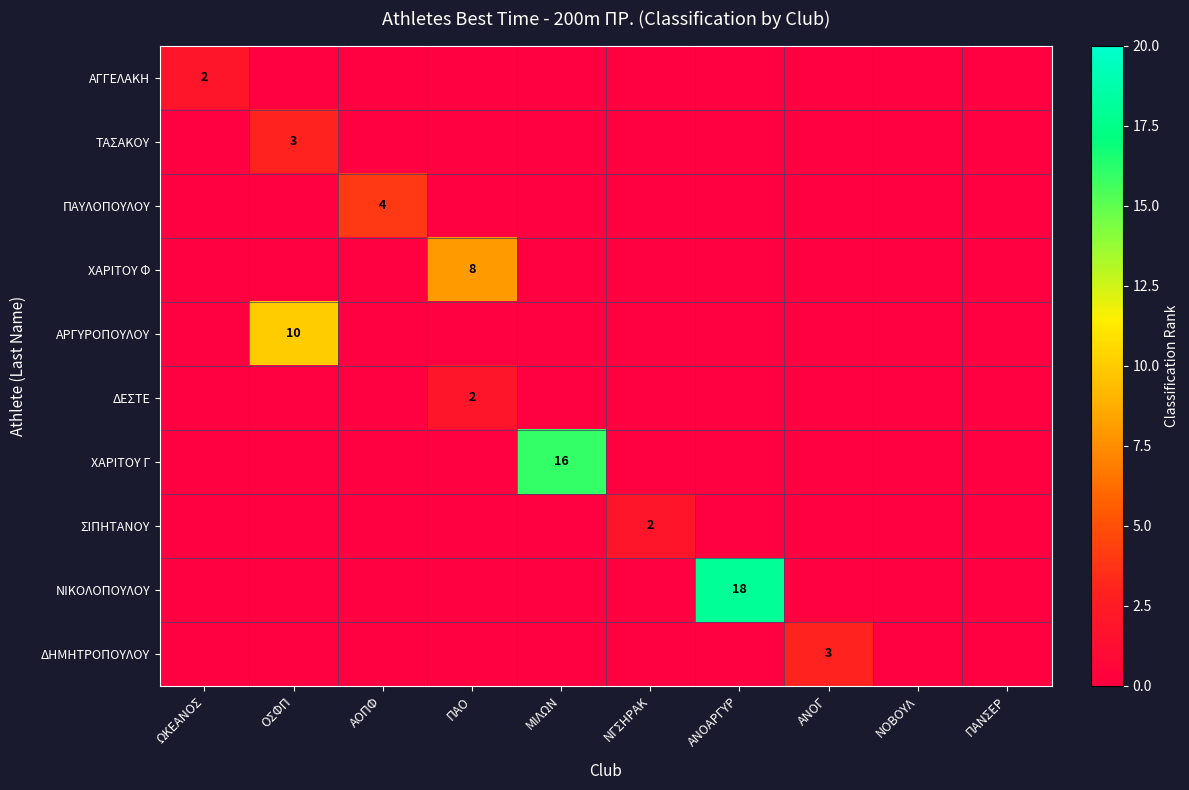

Rank the series at ΑΟΠΦ from highest to lowest value.

ΠΑΥΛΟΠΟΥΛΟΥ, ΑΓΓΕΛΑΚΗ, ΤΑΣΑΚΟΥ, ΧΑΡΙΤΟΥ Φ, ΑΡΓΥΡΟΠΟΥΛΟΥ, ΔΕΣΤΕ, ΧΑΡΙΤΟΥ Γ, ΣΙΠΗΤΑΝΟΥ, ΝΙΚΟΛΟΠΟΥΛΟΥ, ΔΗΜΗΤΡΟΠΟΥΛΟΥ